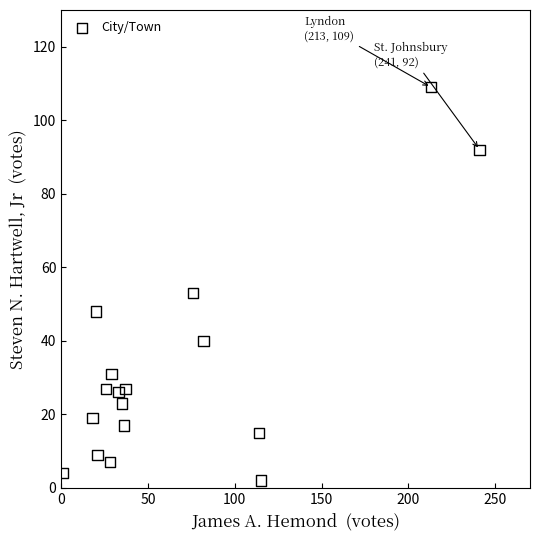

What Y value in the scatter plot is closest to 55?

53